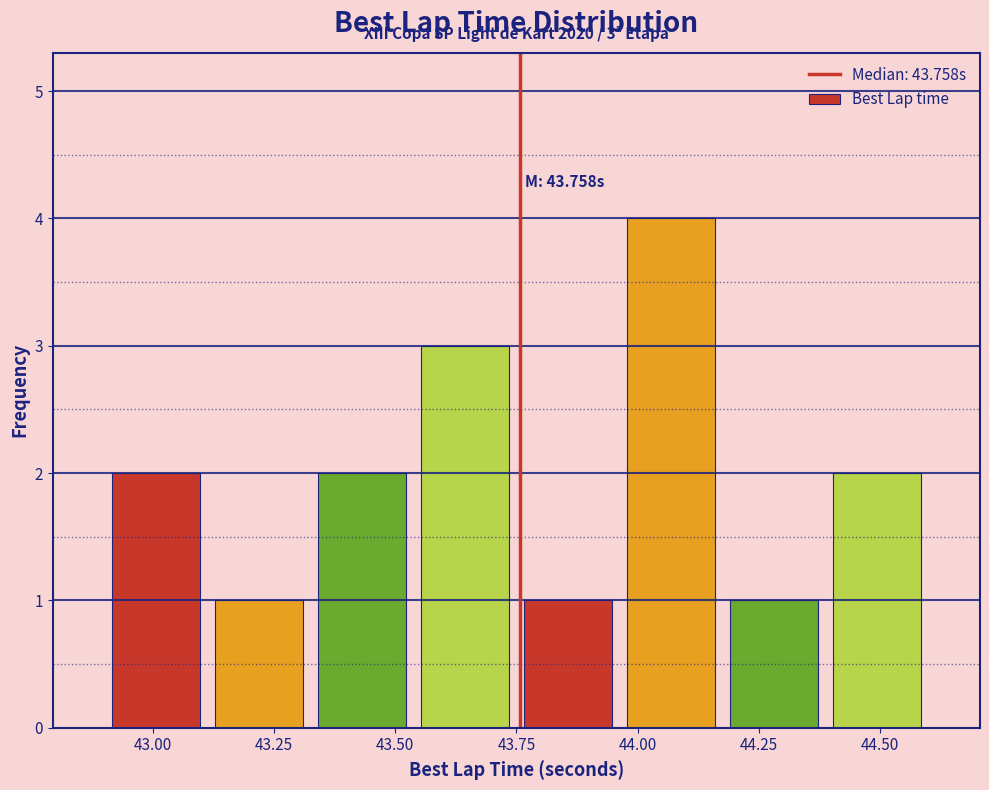

Which range on the x-axis has the tallest bar?

43.95 to 44.20